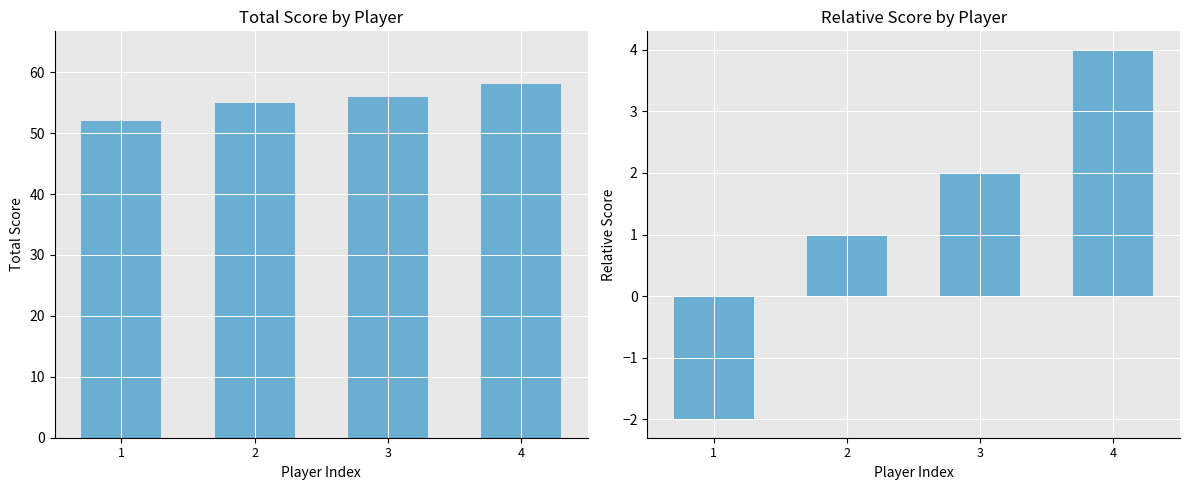

What is the total value across all series at 1?

50